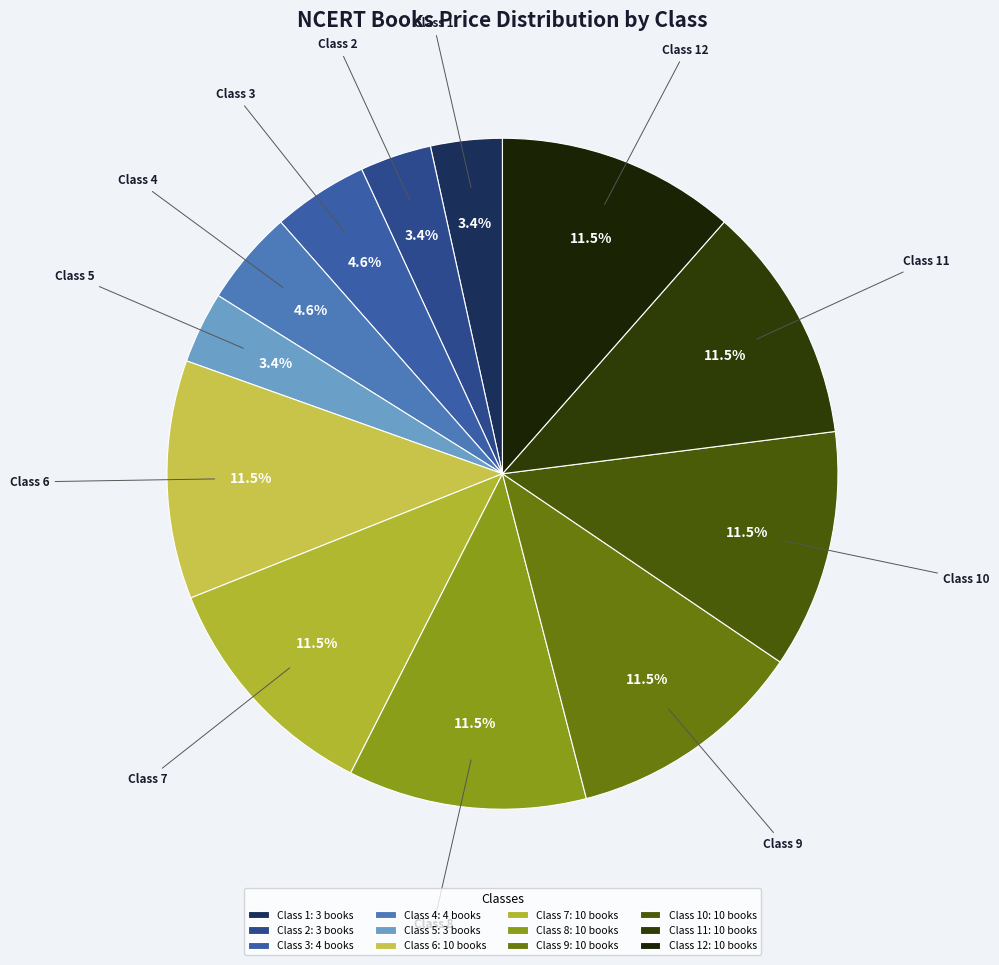

What portion of the pie excludes Class 9?

88.5%